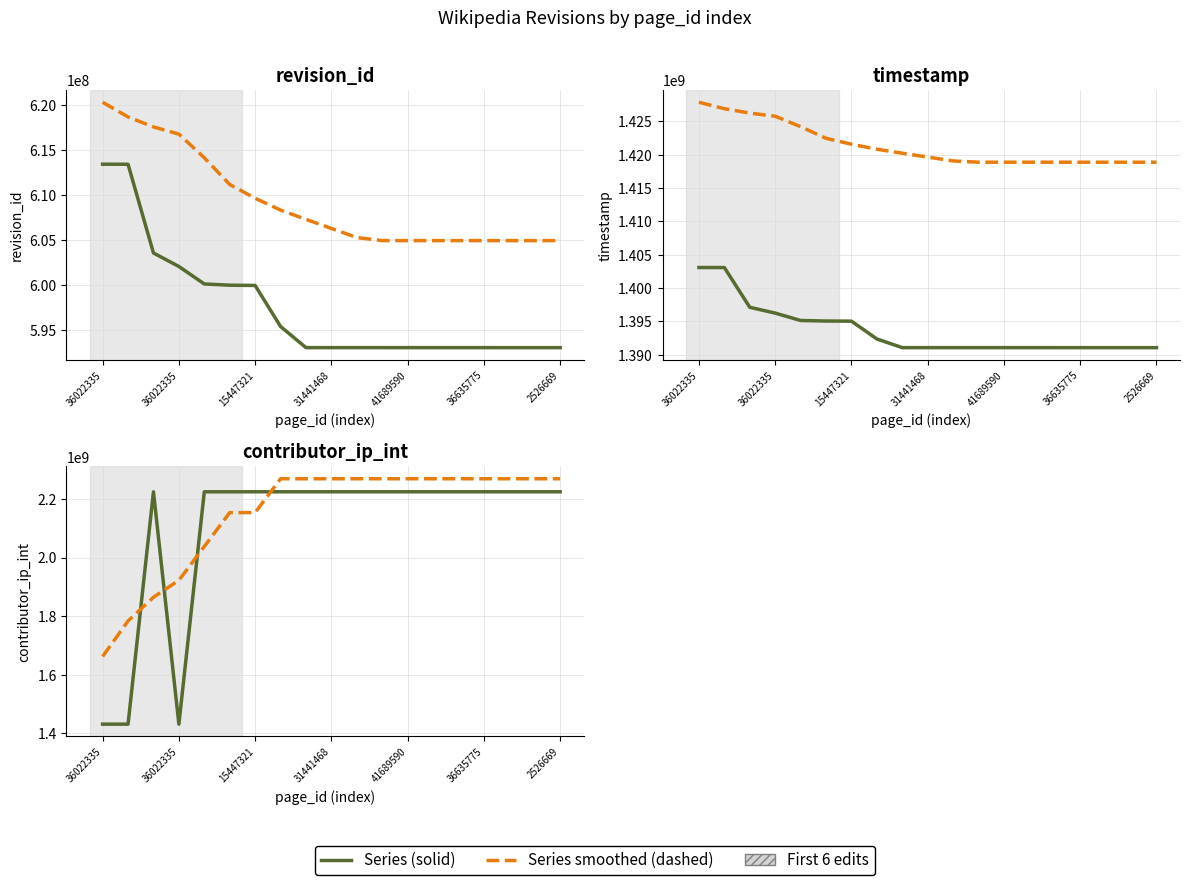

Which series has the largest total across all categories?

smoothed (dashed)